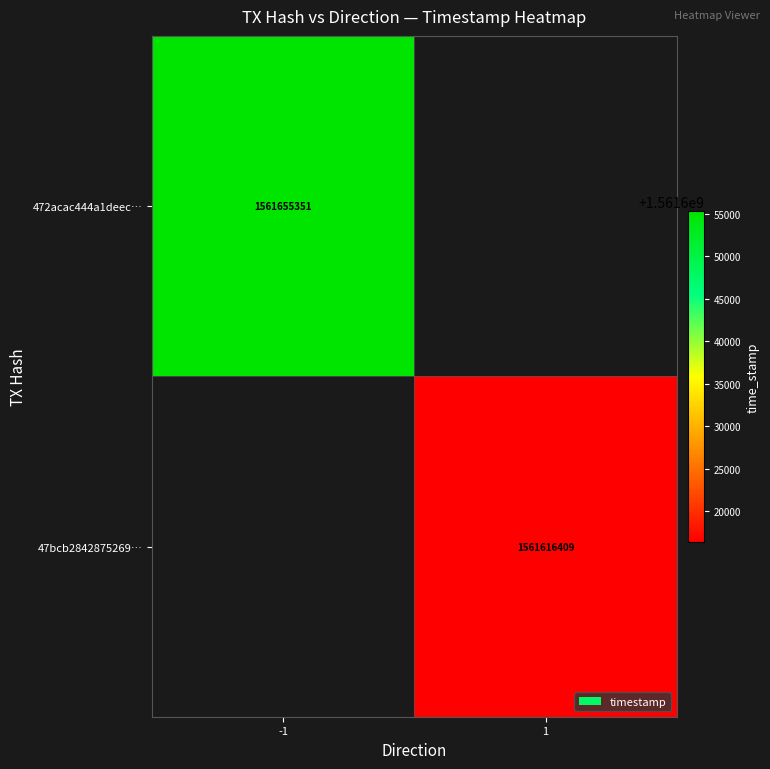

True or false: 47bcb2842875269… has a value of 2638916577 at 1.

False